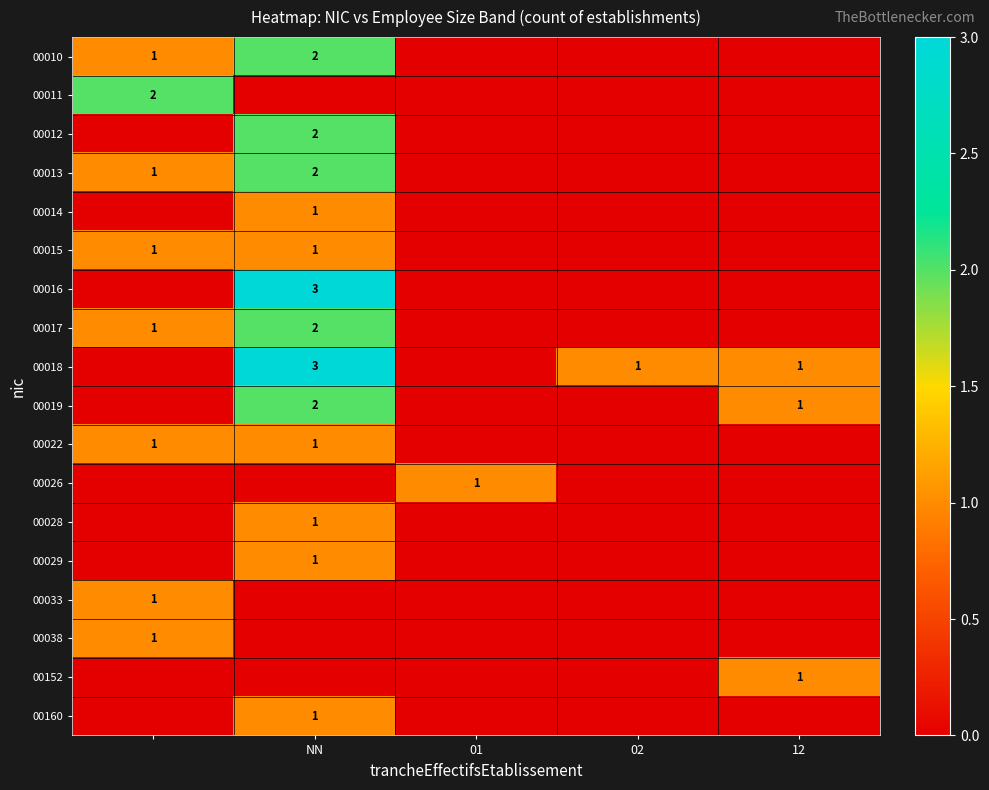

True or false: 00014 has a value of 1 at NN.

True